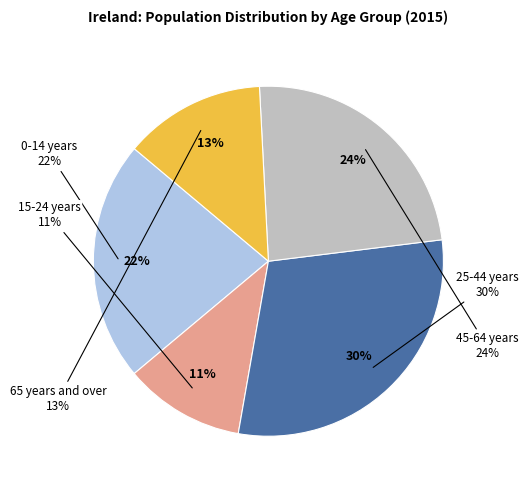

How much of the chart is everything except 65 years and over?

86.9%